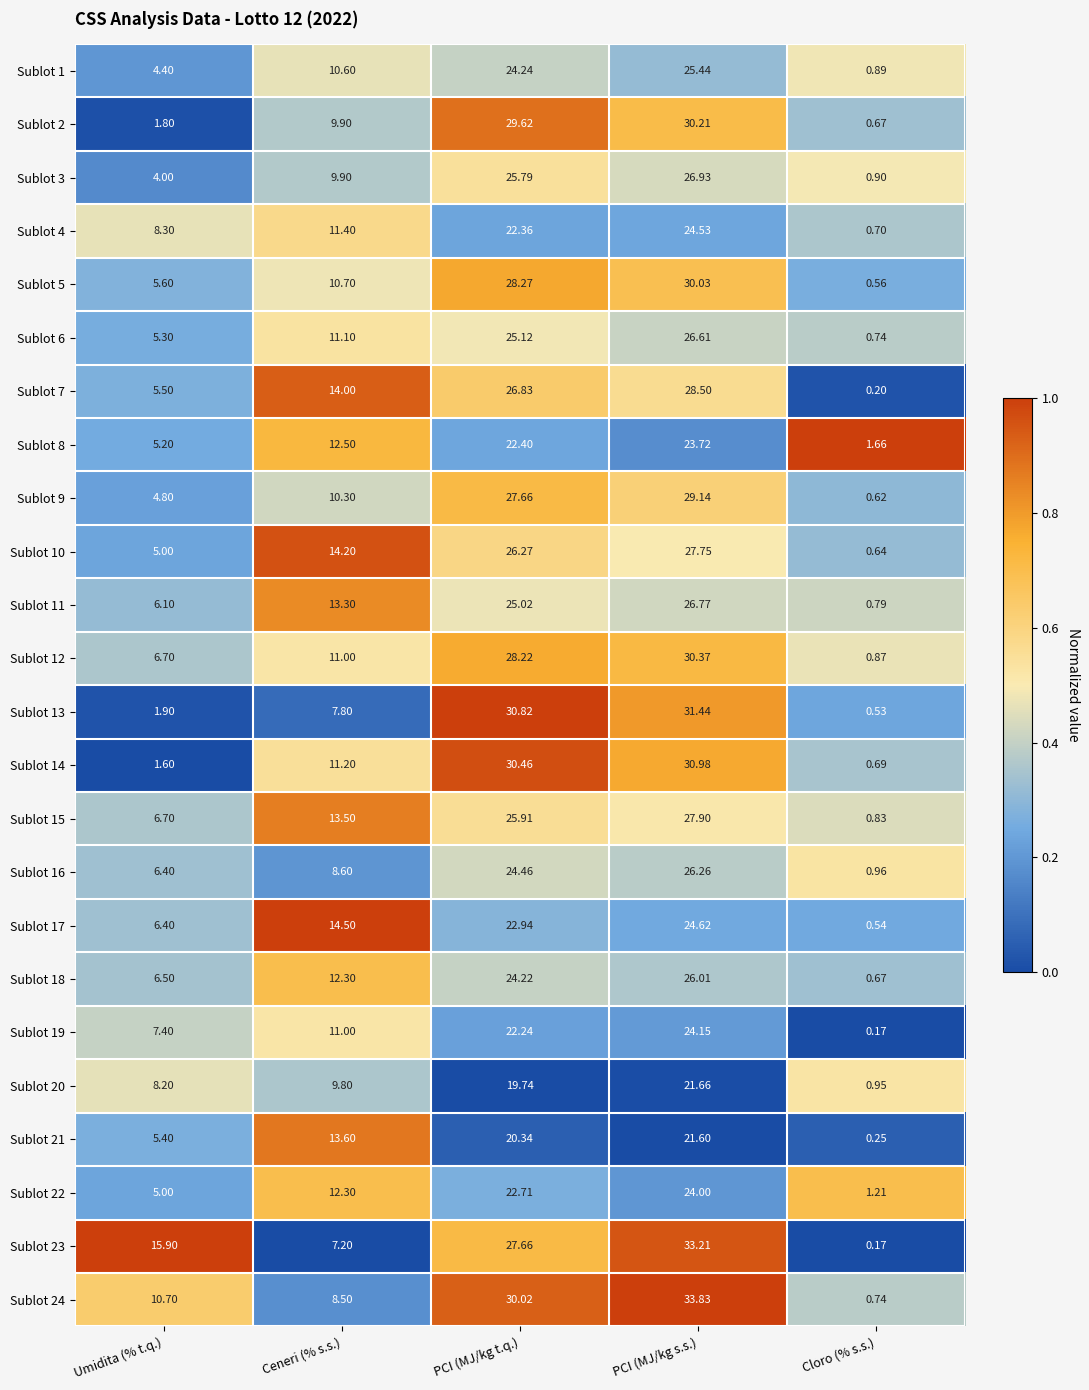

Where is Sublot 9 nearest to the value 14?

Ceneri (% s.s.)